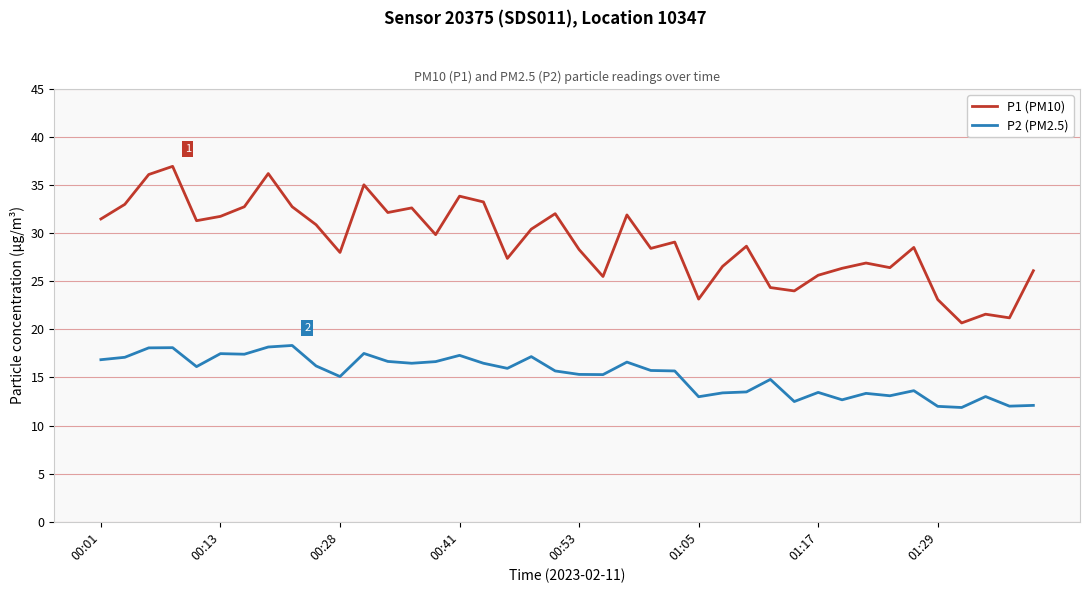

How many values in the P1 (PM10) series exceed 29?

20